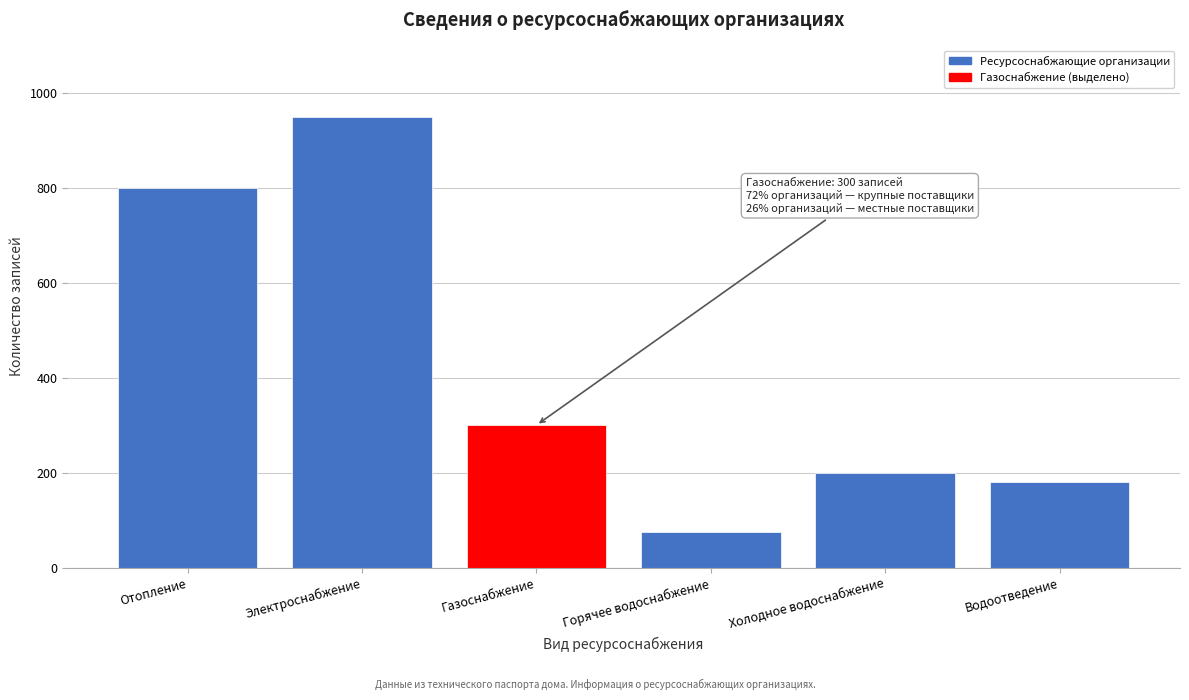

Reading right to left, list all the values displayed in this chart.

Водоотведение=180	Холодное водоснабжение=200	Горячее водоснабжение=75	Газоснабжение=300	Электроснабжение=950	Отопление=800